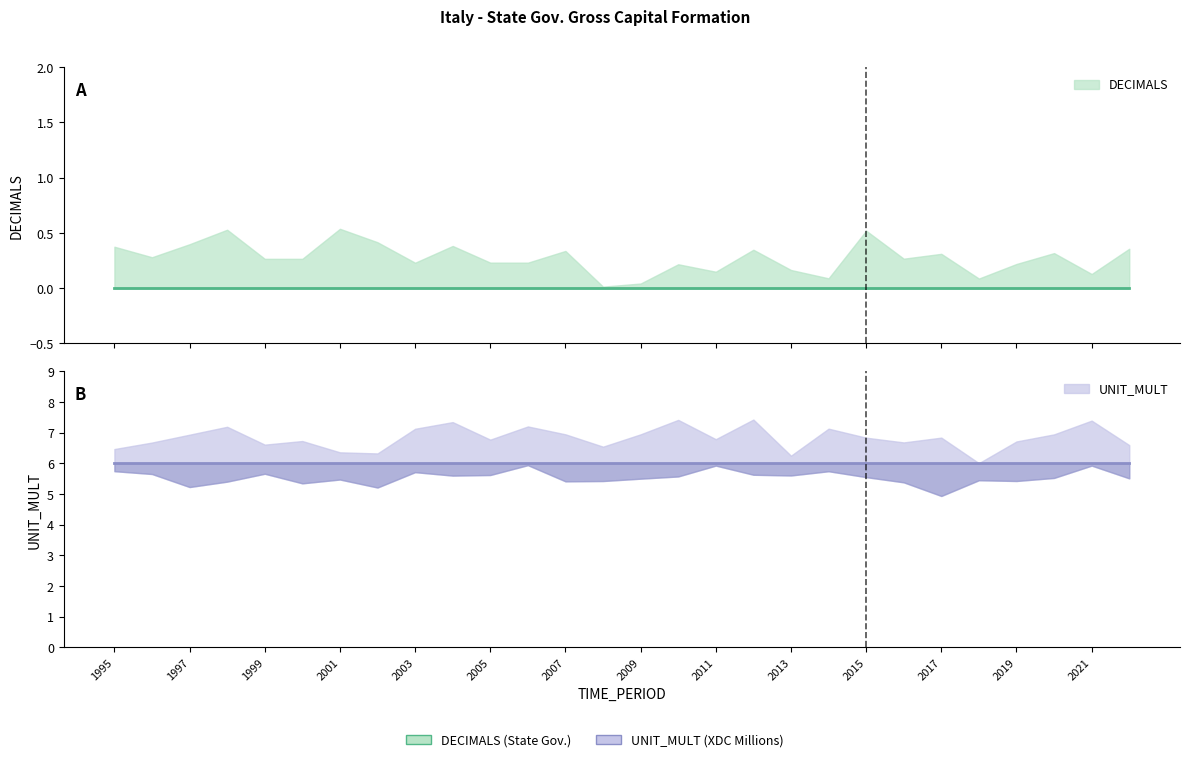

What is the difference between the highest and lowest values at 2012?

6